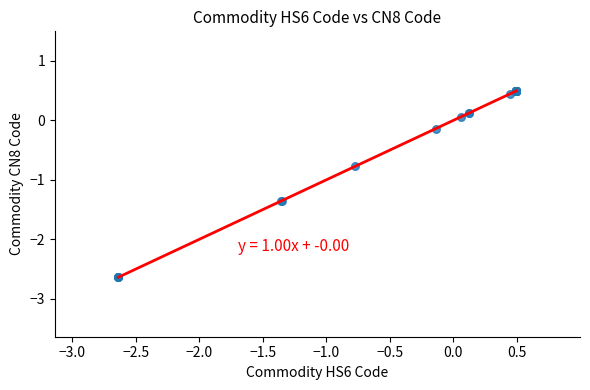

What Y value in the scatter plot is closest to -1?

-0.8